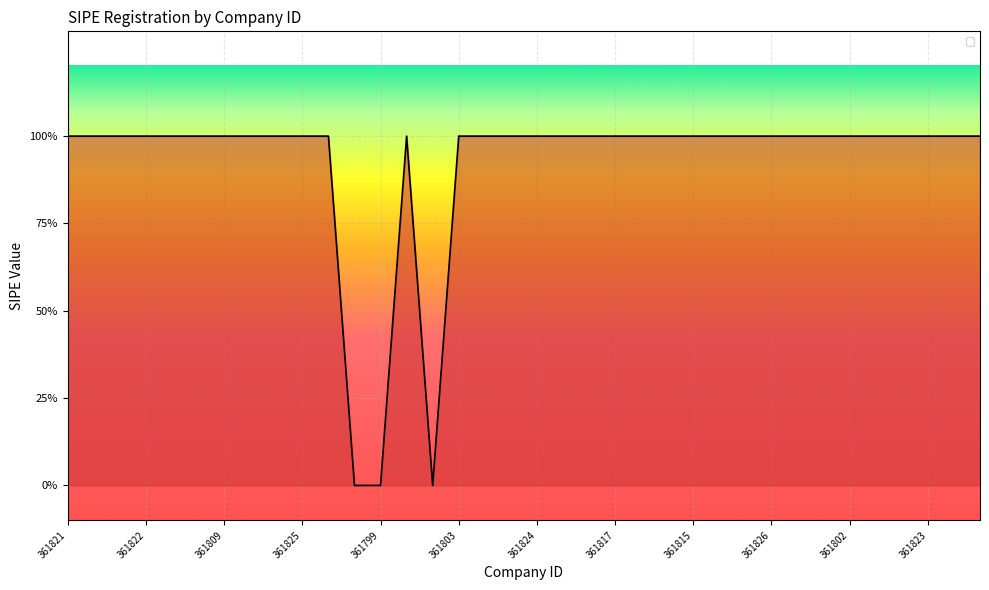

At which label is the value closest to 0?

361810